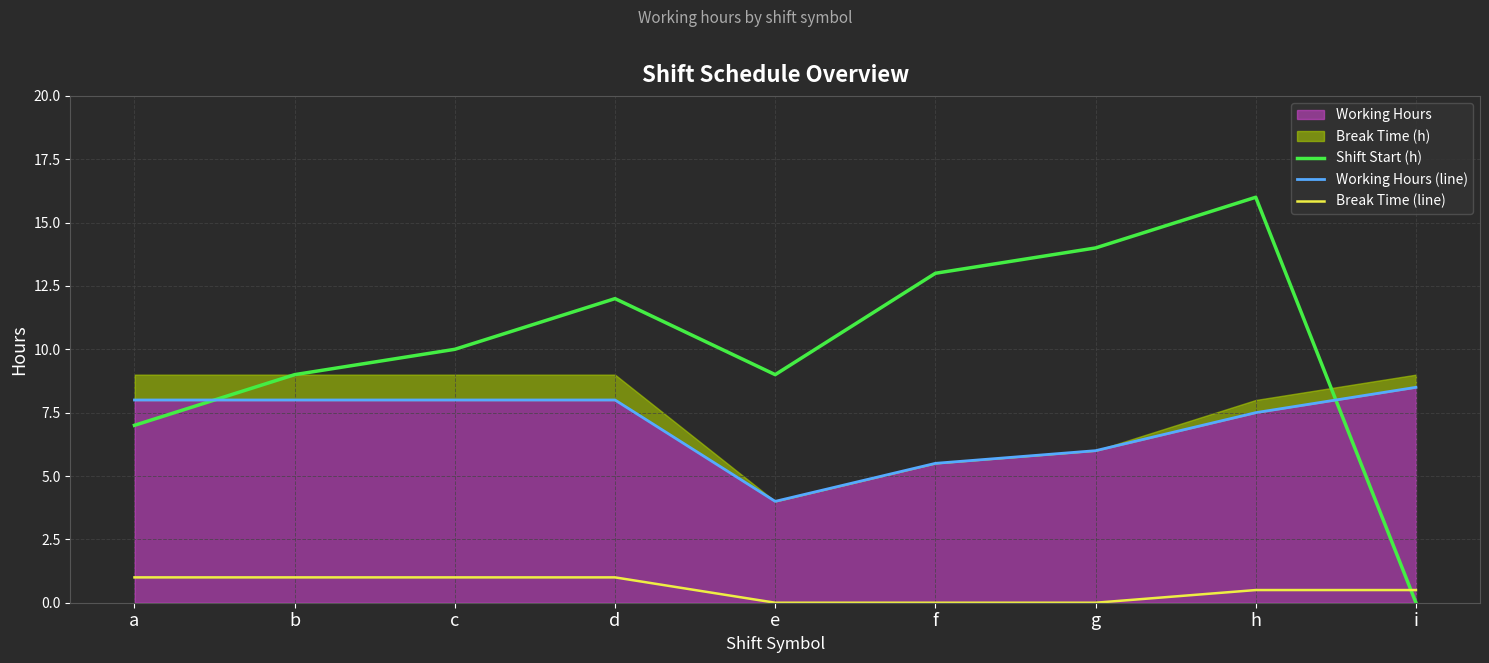

Reading left to right, what are all the values shown in this chart?

Shift Start (h): a=7.0	b=9.0	c=10.0	d=12.0	e=9.0	f=13.0	g=14.0	h=16.0	i=0.0
Working Hours (line): a=8.0	b=8.0	c=8.0	d=8.0	e=4.0	f=5.5	g=6.0	h=7.5	i=8.5
Break Time (line): a=1.0	b=1.0	c=1.0	d=1.0	e=0.0	f=0.0	g=0.0	h=0.5	i=0.5